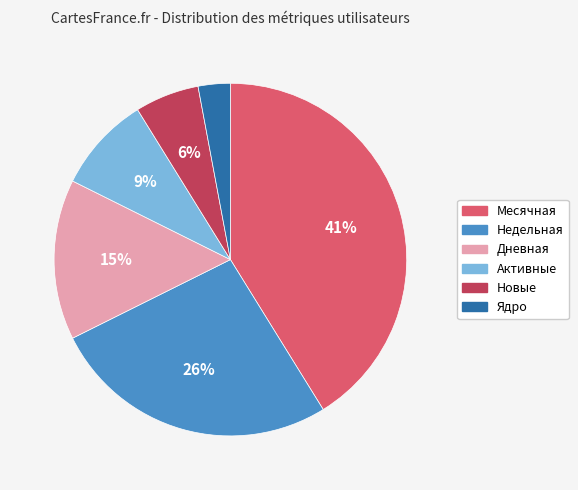

True or false: Дневная accounts for 6% of the total.

False